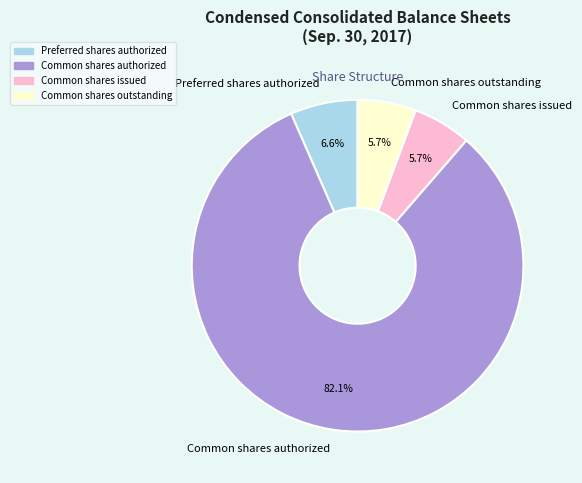

What is the total percentage of Common shares authorized and Preferred shares authorized?

88.6%